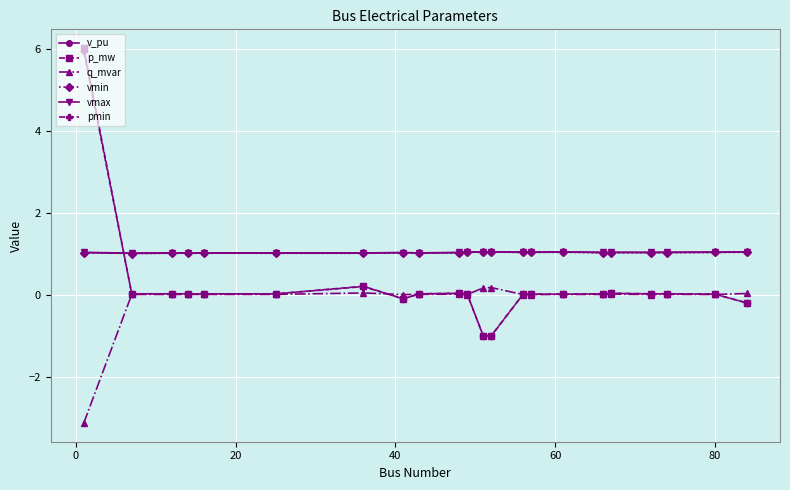

After their last crossing, which series has the higher values: v_pu or p_mw?

v_pu